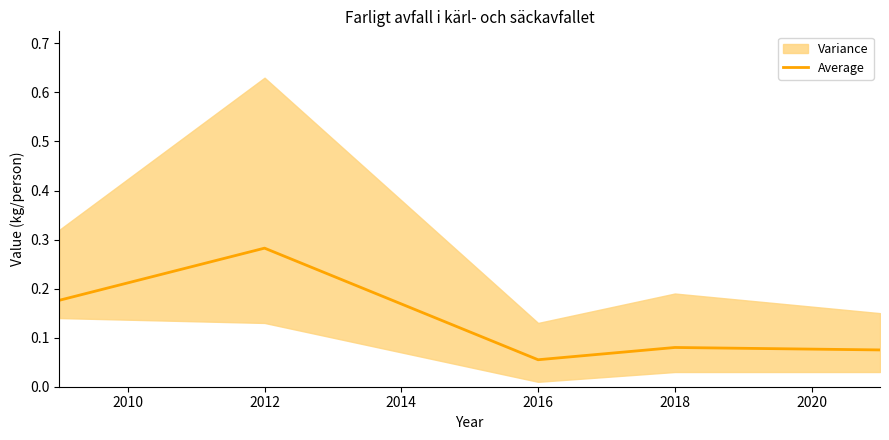

The Average series shows 0.1 at 2012. True or false?

False